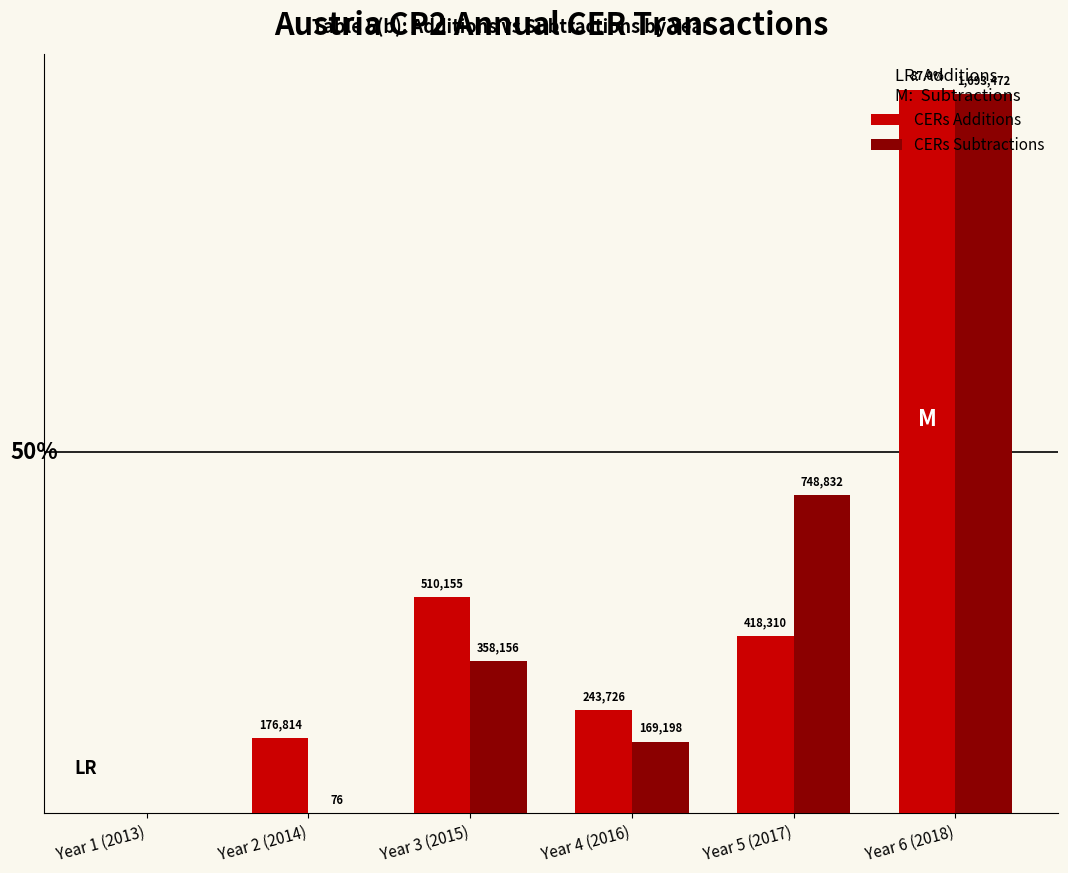

Which series changed the most between Year 1 (2013) and Year 5 (2017)?

CERs Subtractions